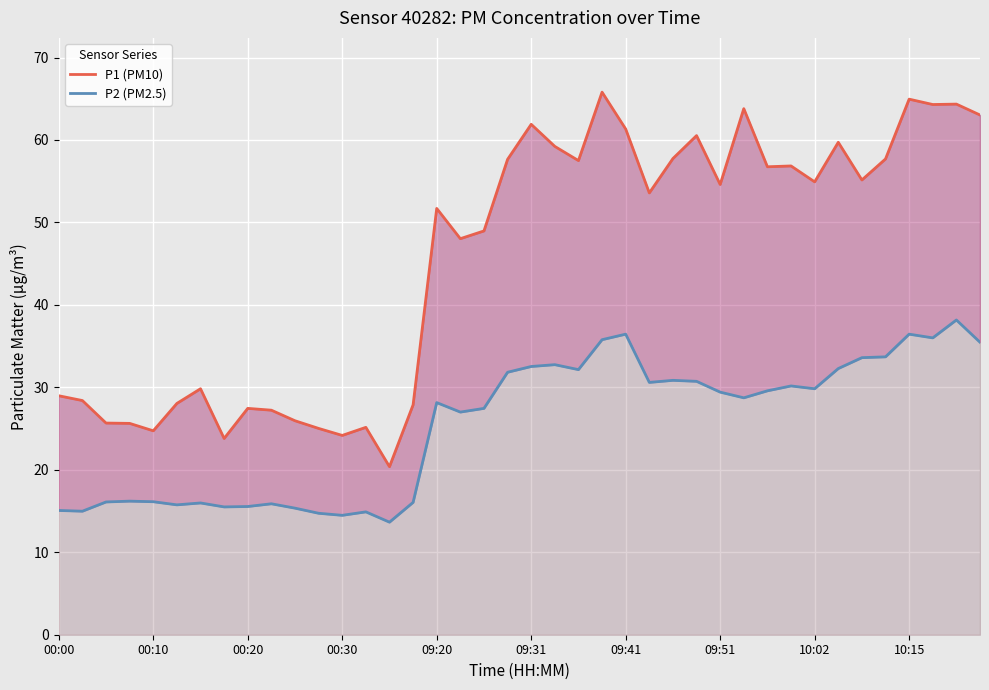

What is the sum of the P2 (PM2.5) values at 21 and 37?

68.8